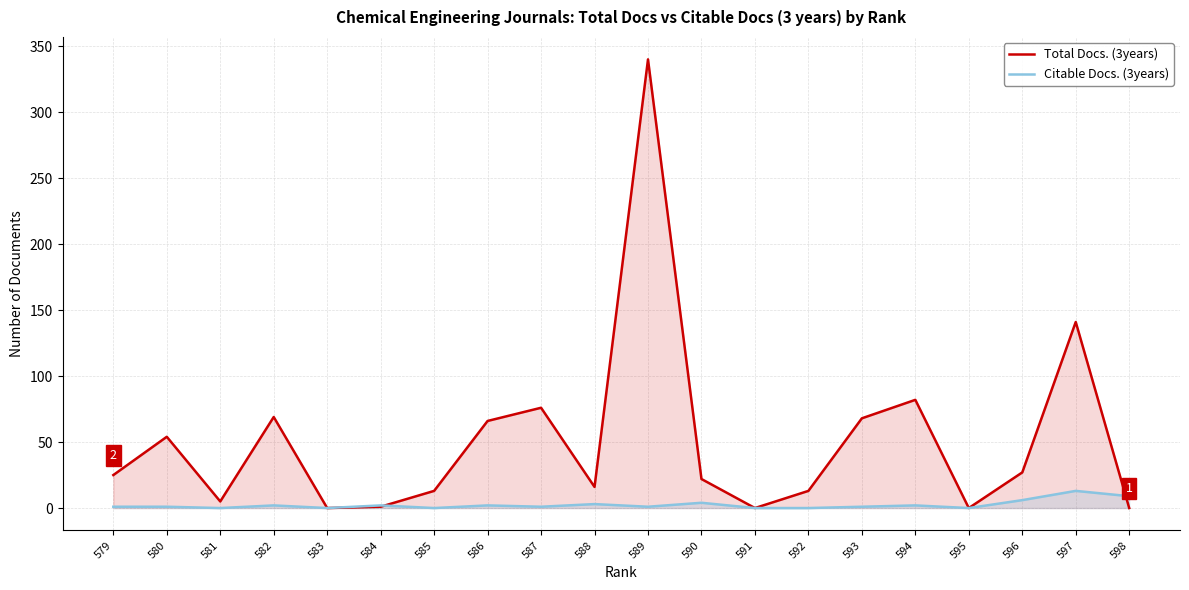

What is the sum of the Citable Docs. (3years) values at 595 and 579?

1